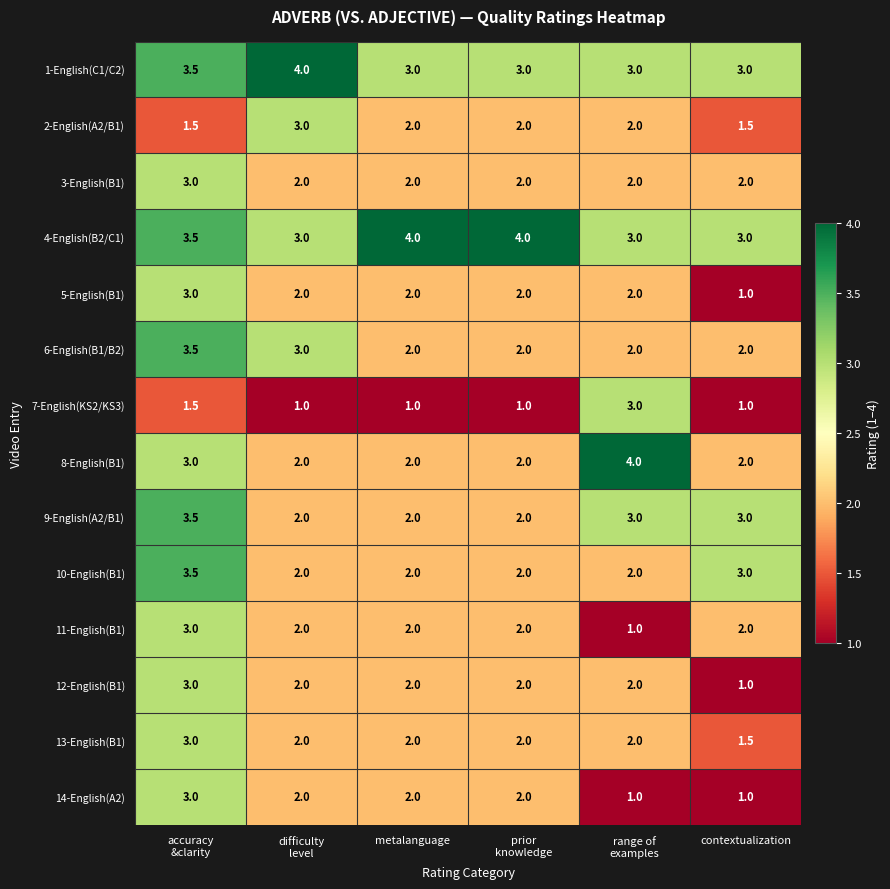

At how many categories does at least one series exceed 1?

6